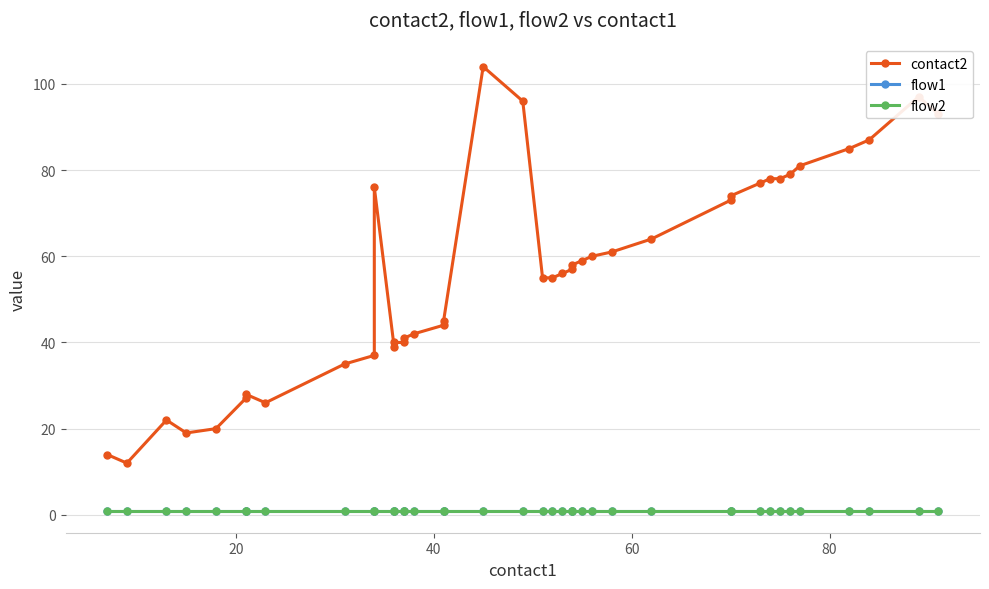

How many data points does each series have?

40